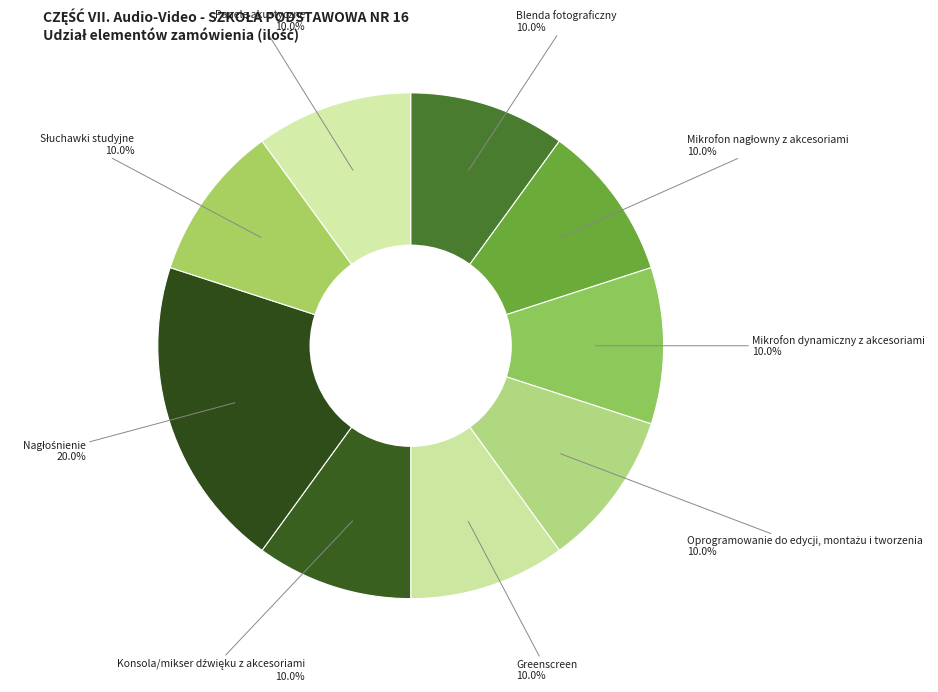

How many slices are in this pie chart?

9